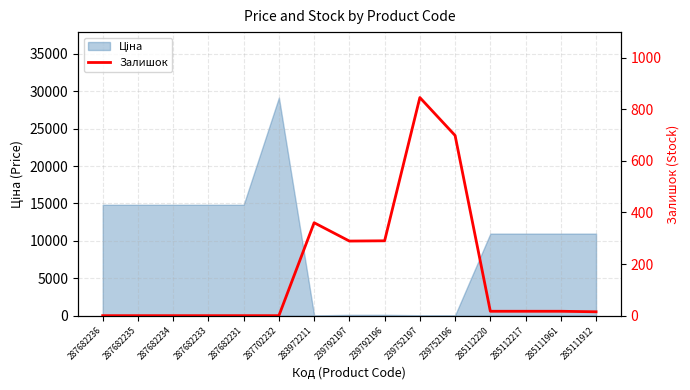

What is the average value?

170